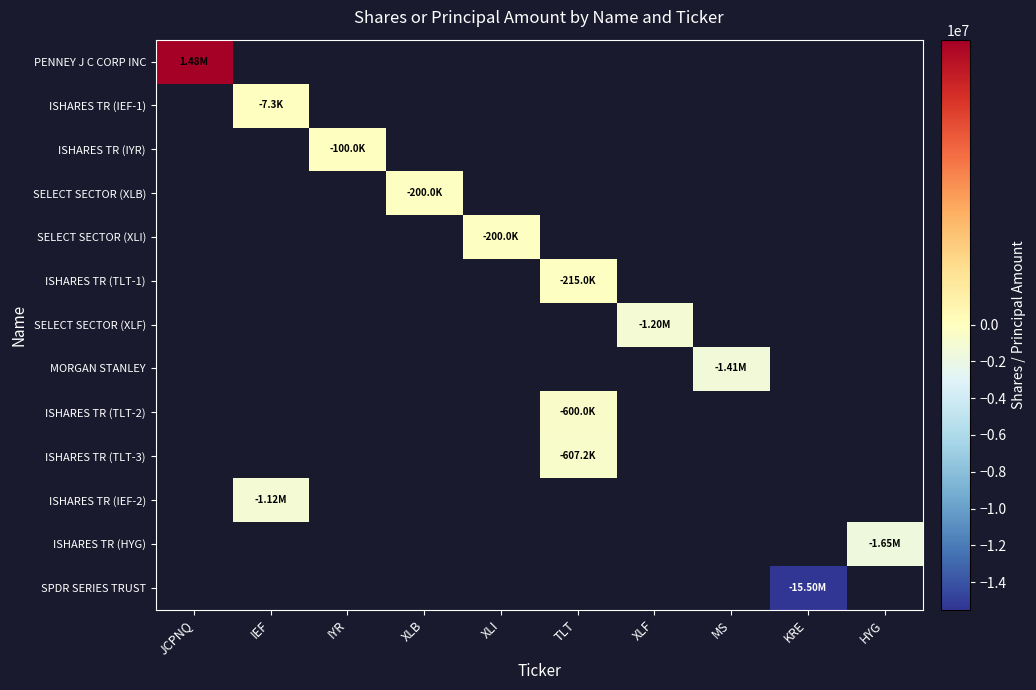

What is the greatest value displayed?

1475987.0